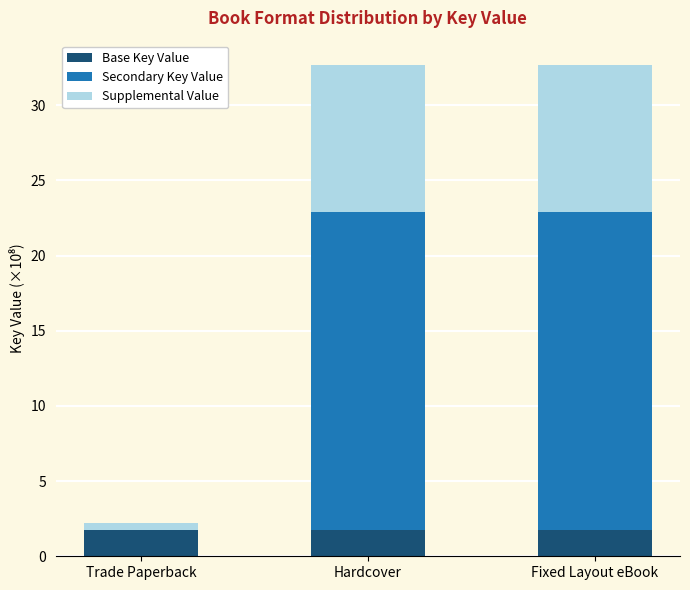

True or false: Base Key Value has a value of 1.7 at Hardcover.

True